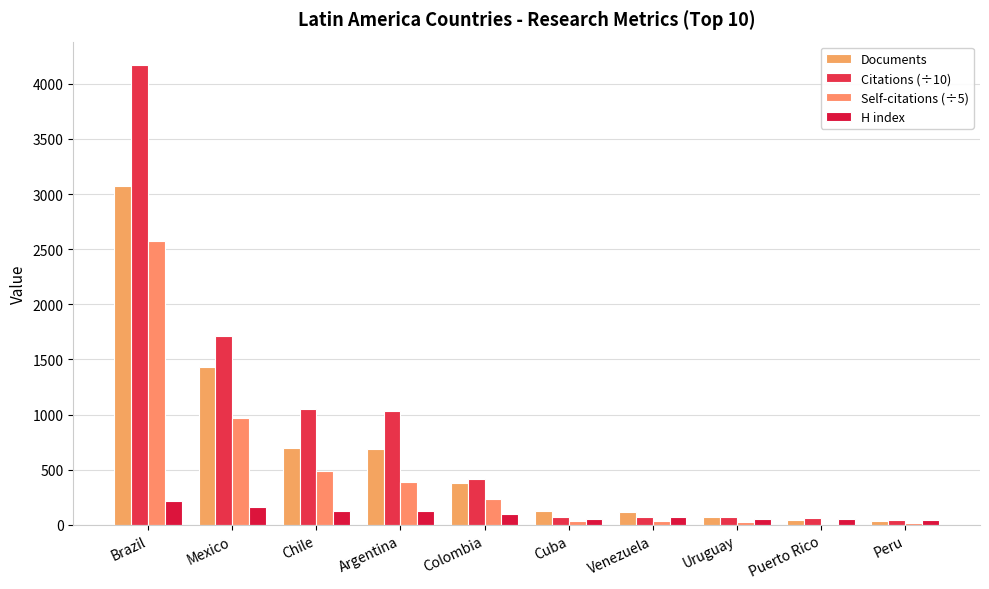

Rank the series at Brazil from highest to lowest value.

Citations (÷10), Documents, Self-citations (÷5), H index